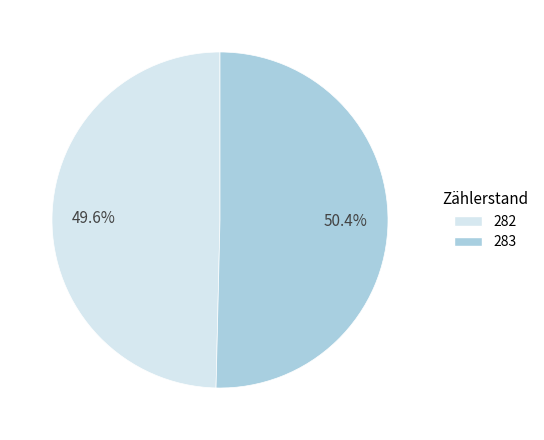

Do 283 and 282 together represent more than half of the pie?

Yes